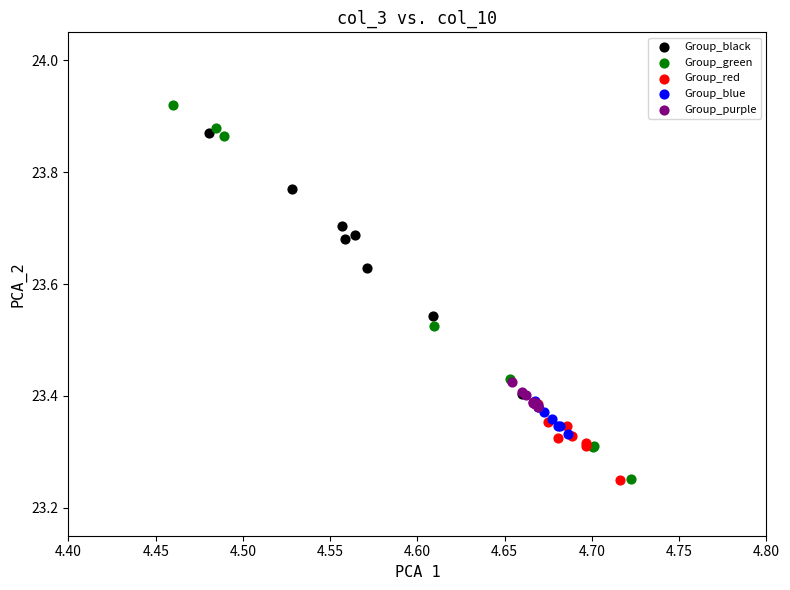

Which series contains the highest Y value?

Group_green